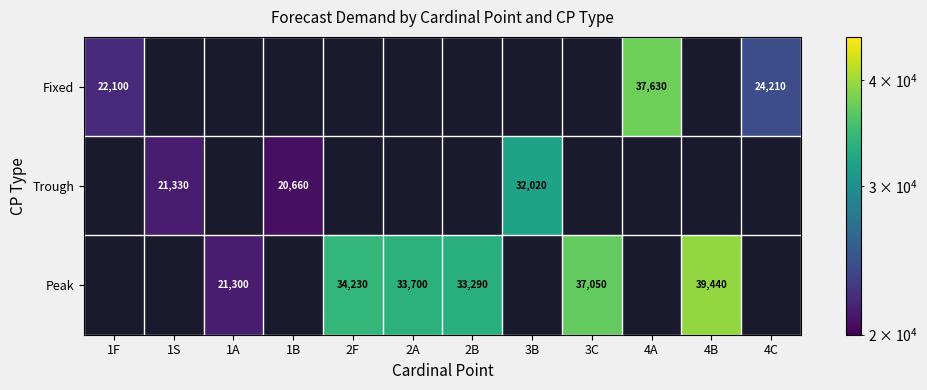

Is the value of Peak at 3C greater than the value of Fixed at 1F?

Yes